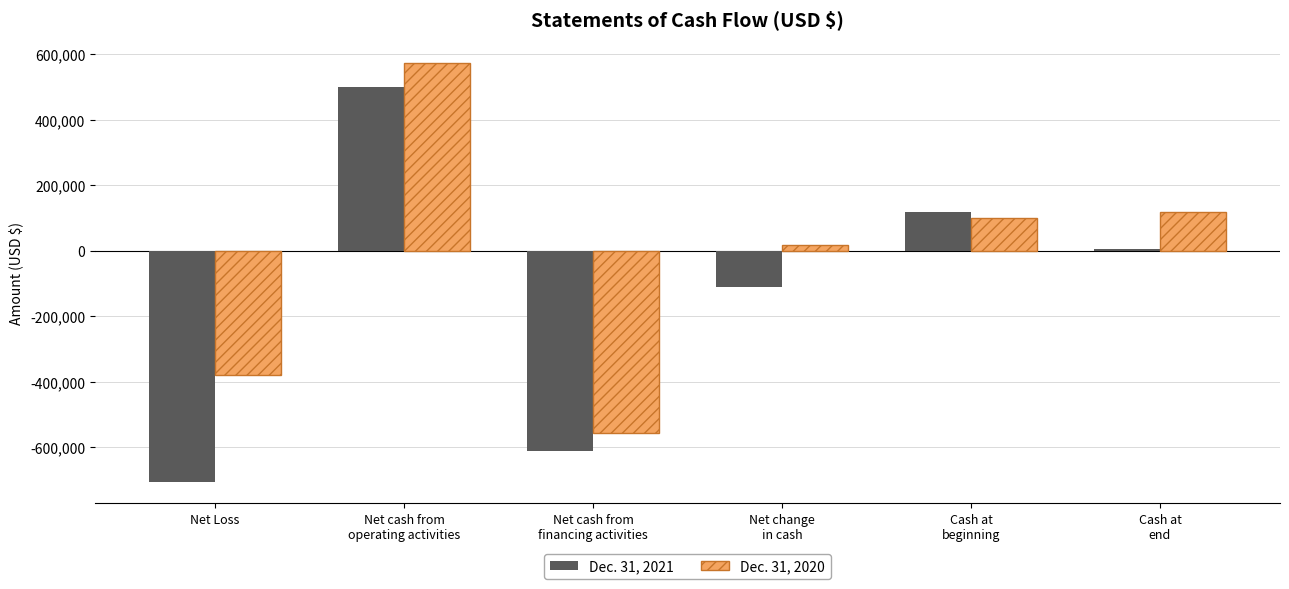

What is the total value across all series at Net Loss?

-1085674